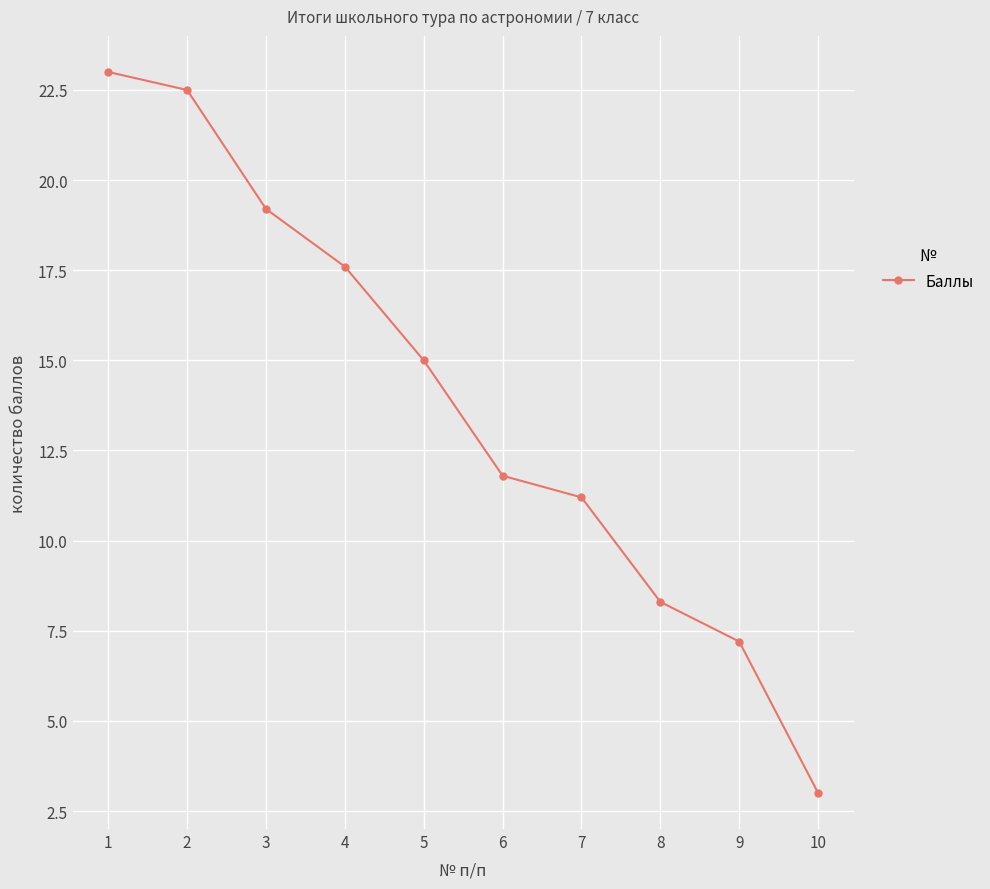

Reading left to right, what are all the values shown in this chart?

1=23.0	2=22.5	3=19.2	4=17.6	5=15.0	6=11.8	7=11.2	8=8.3	9=7.2	10=3.0